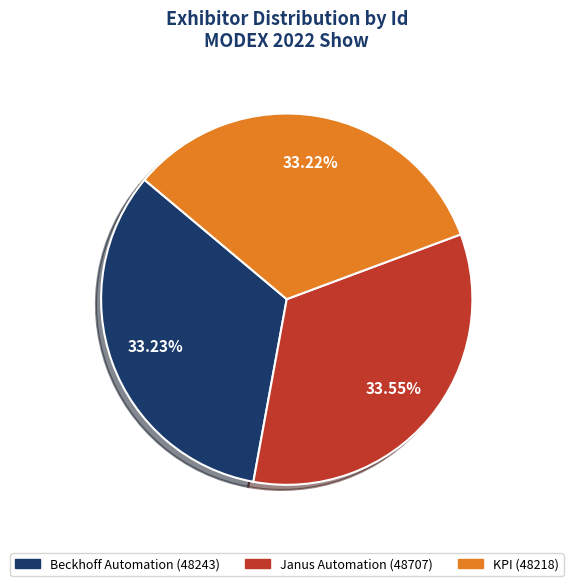

What percentage do KPI and Janus Automation together represent?

66.8%